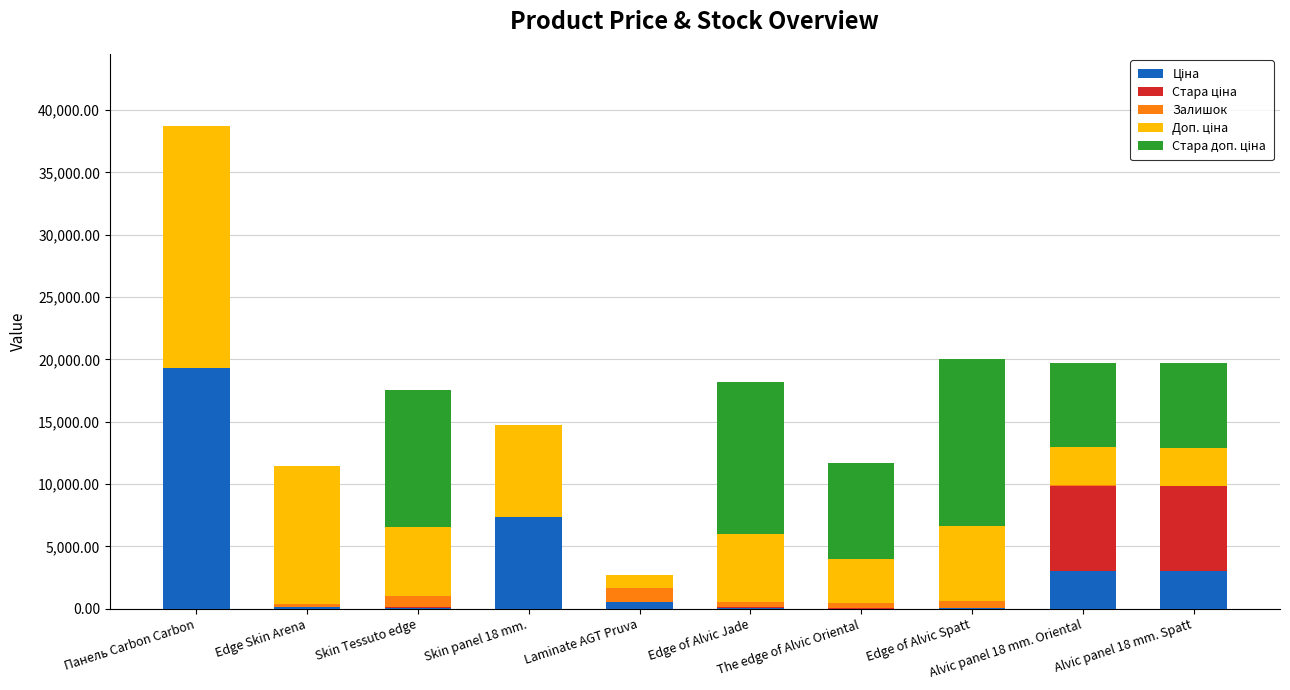

Are the bars grouped side by side (vs. stacked)?

No